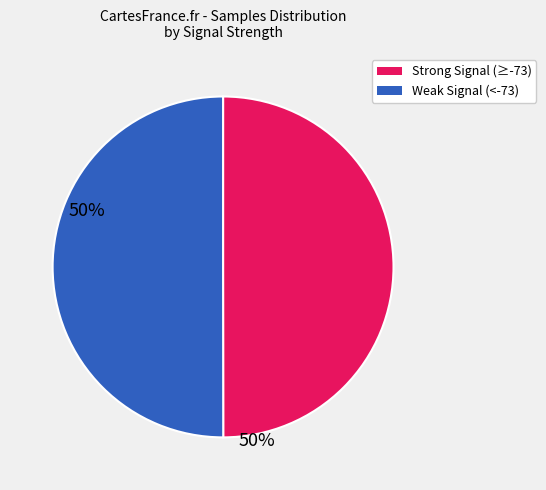

How many slices are in this pie chart?

2